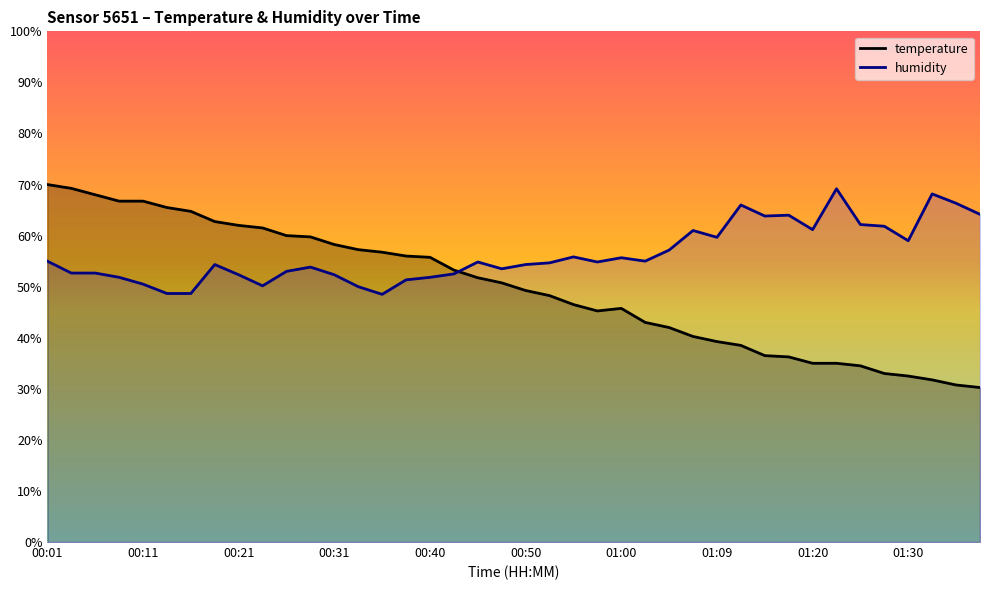

True or false: humidity has a value of 27.5 at 01:20.

False